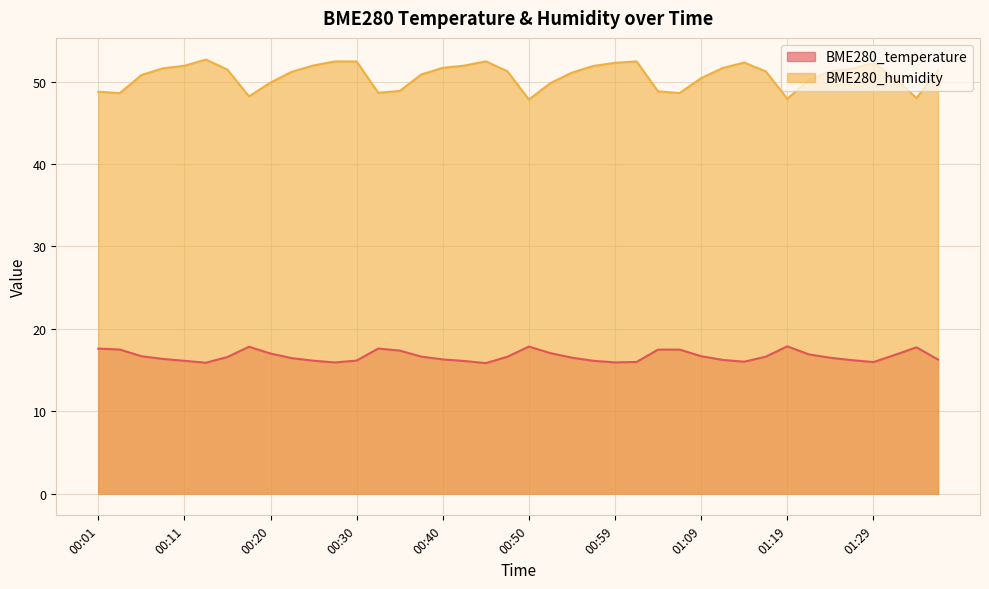

Which series has the largest total across all categories?

BME280_humidity